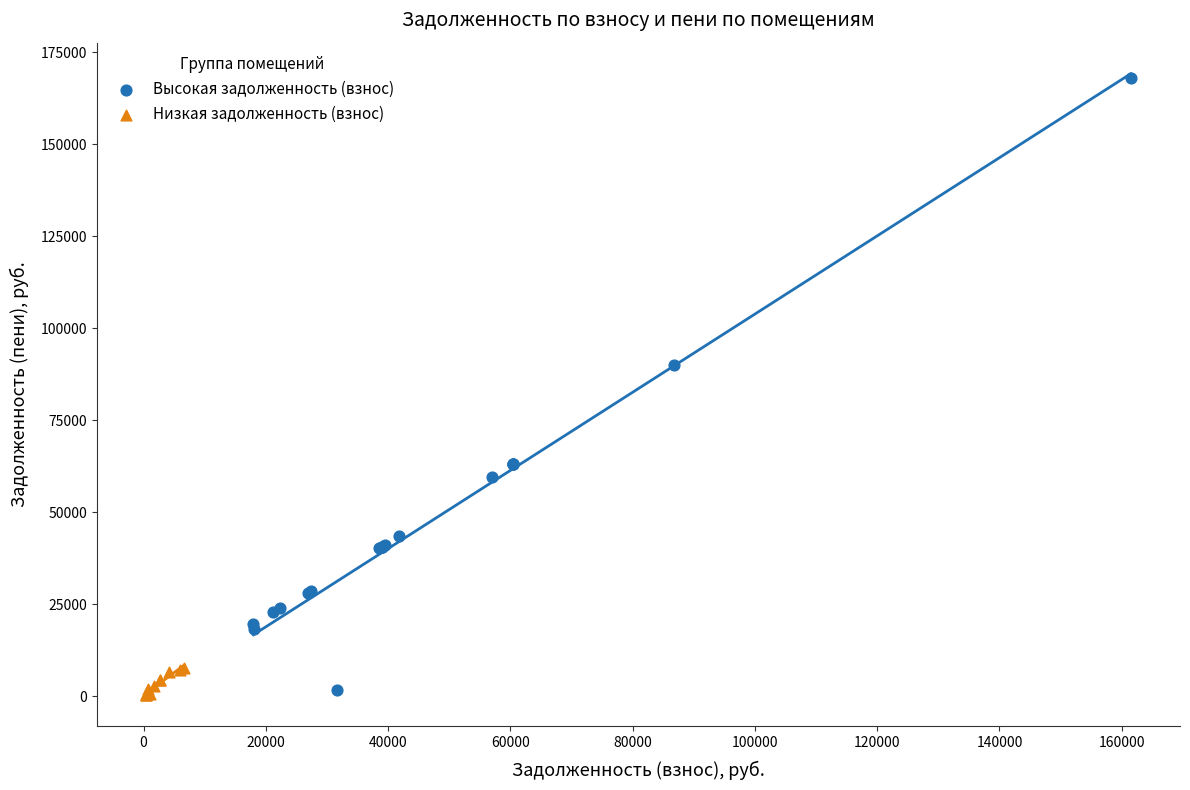

Which series has the largest Y range (max minus min)?

Высокая задолженность (взнос)